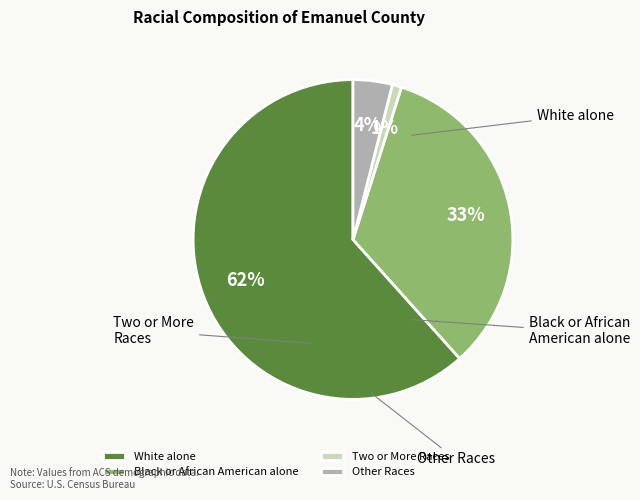

Rank the categories by value from lowest to highest.

Two or More Races, Other Races, Black or African American alone, White alone